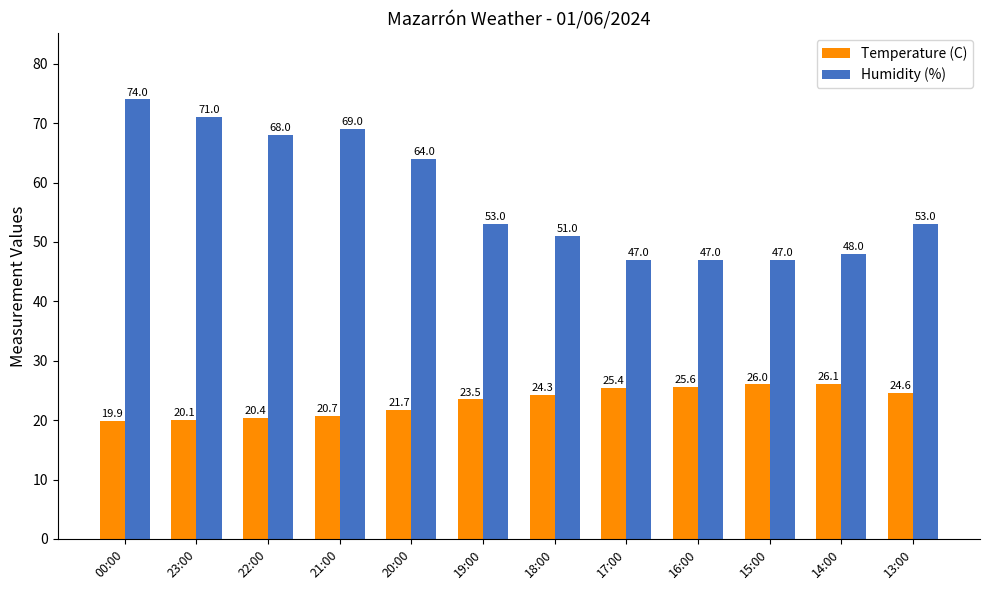

What is the label of the 6th bar from the left?

19:00